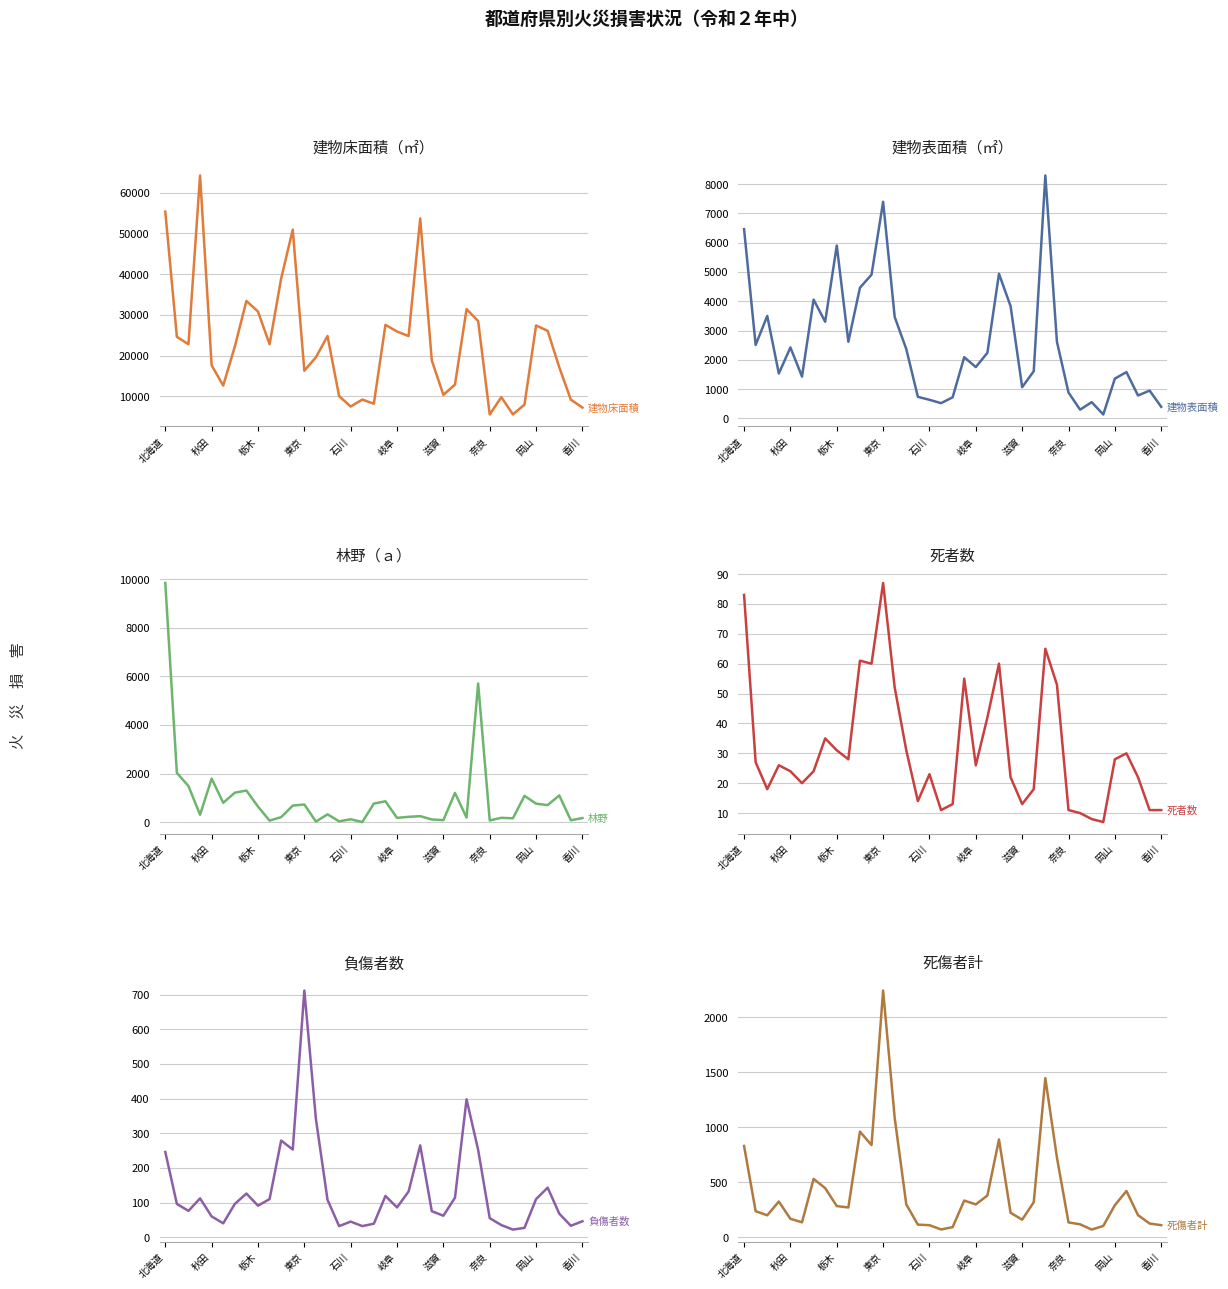

The 建物表面積 series shows 2508 at 秋田. True or false?

True